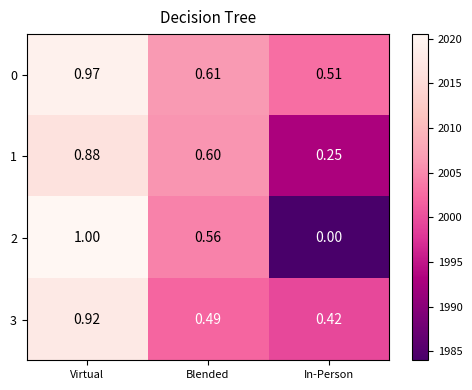

Which category has the highest value across all series?

Virtual